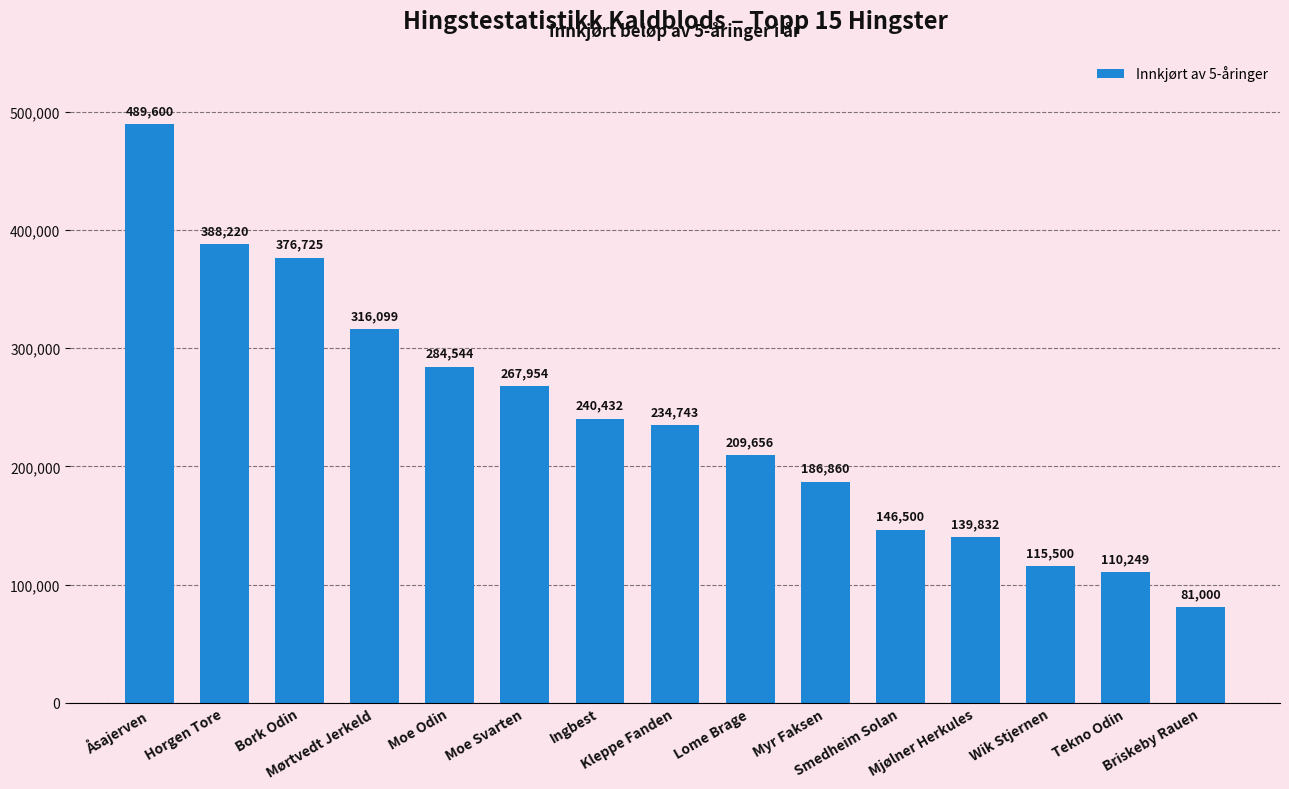

What is the smallest value displayed?

81000